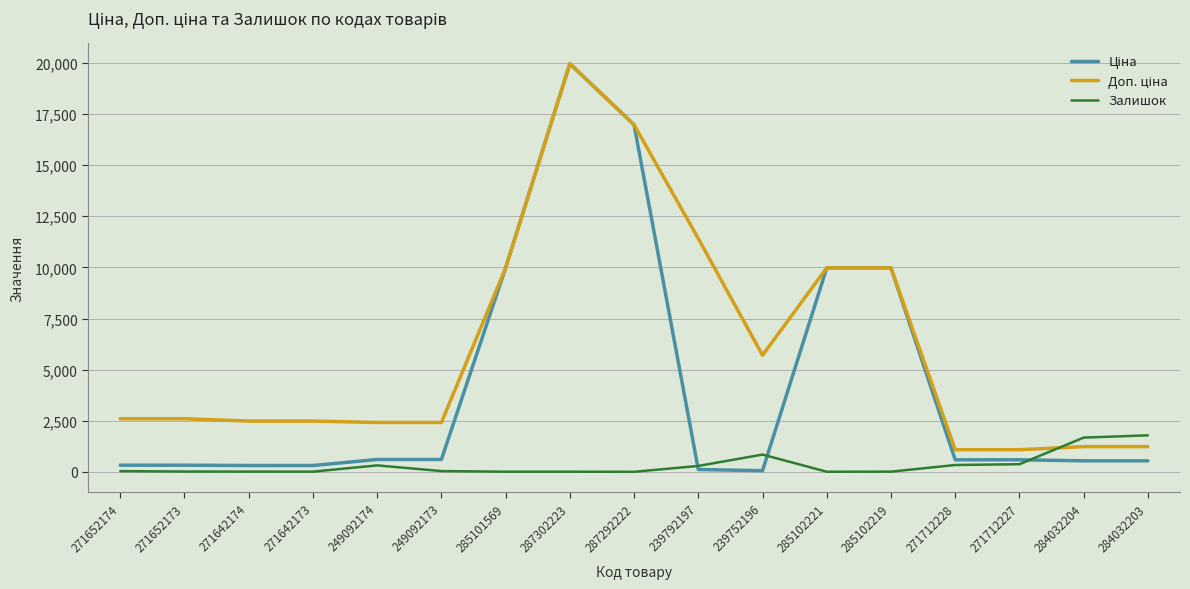

At which category does the chart reach its peak across all series?

287302223